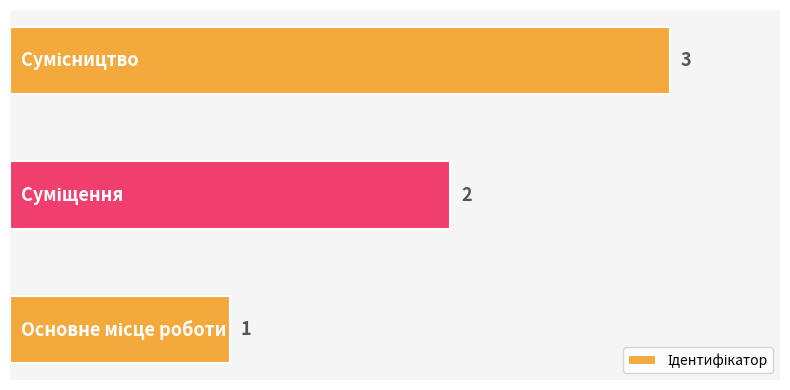

What is the maximum value shown in the chart?

3